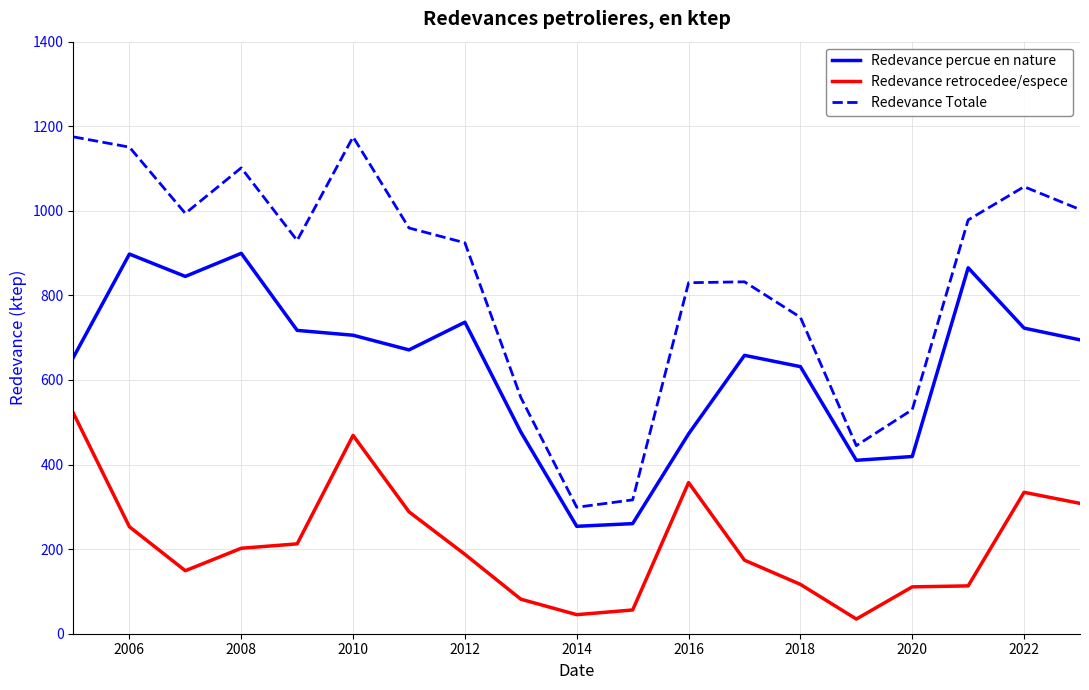

What is the maximum value for Redevance percue en nature?

899.5